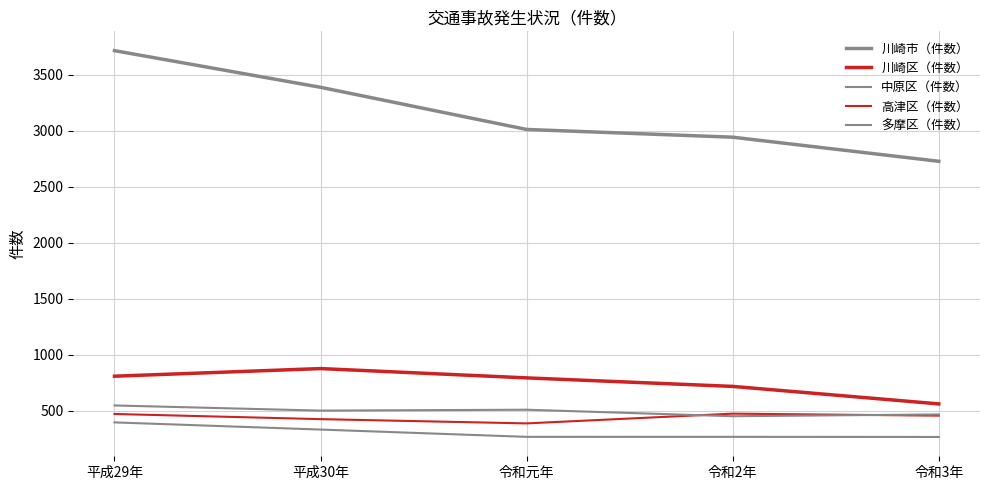

True or false: 高津区（件数） and 川崎市（件数） intersect in this chart.

False